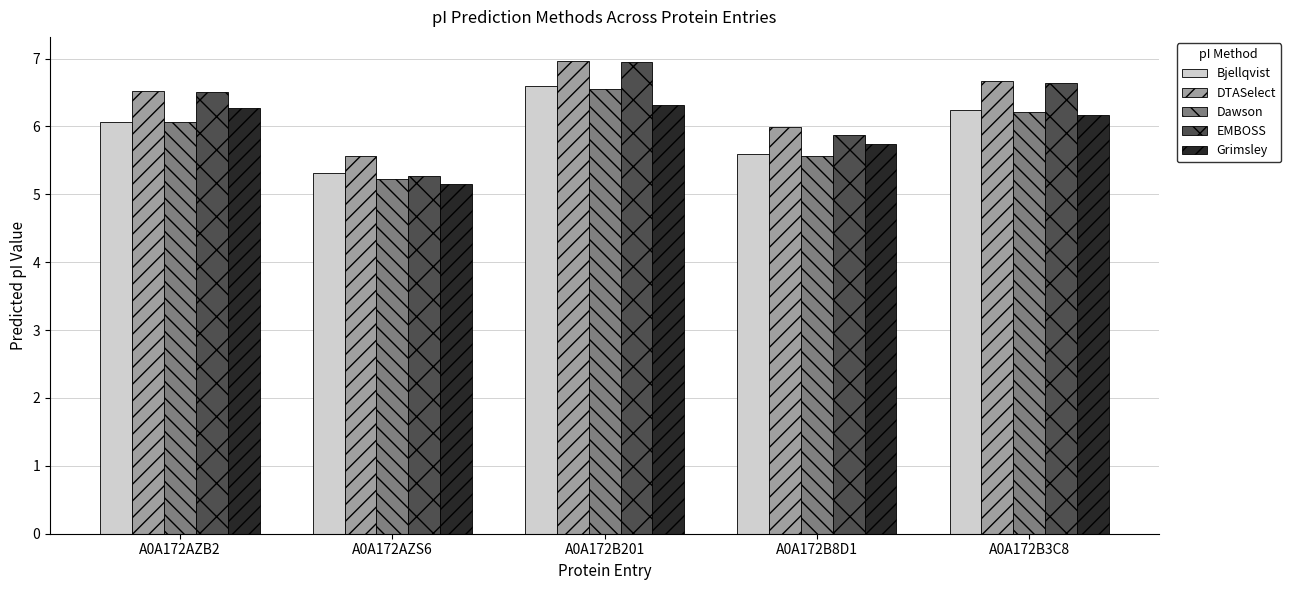

How many bars are there in each group?

5